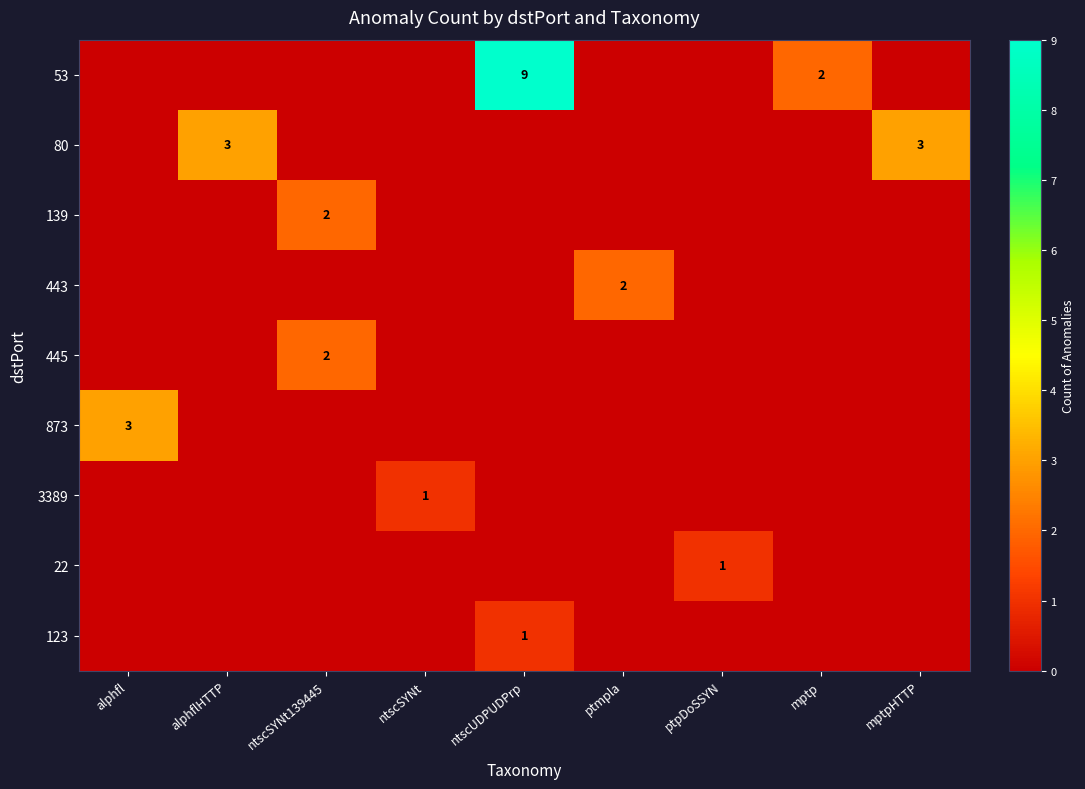

What is the total value across all series at ntscSYNt?

1